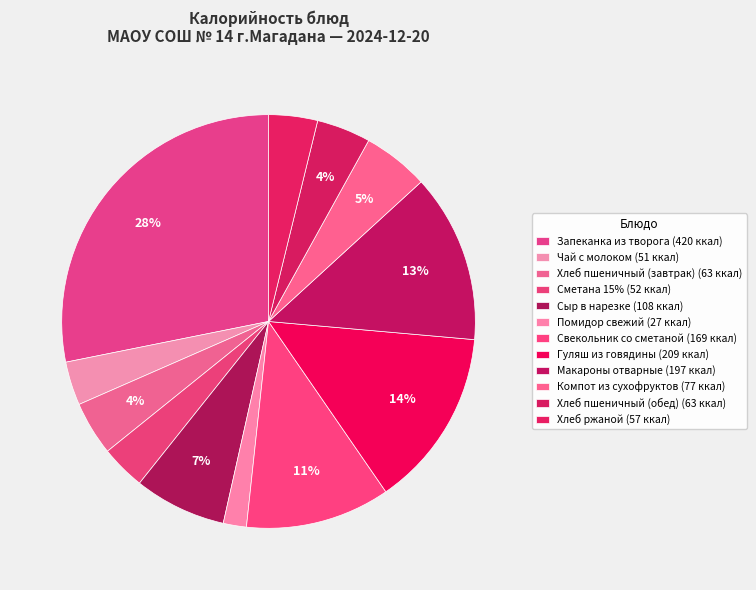

What percentage is NOT represented by Гуляш из говядины?

86.0%